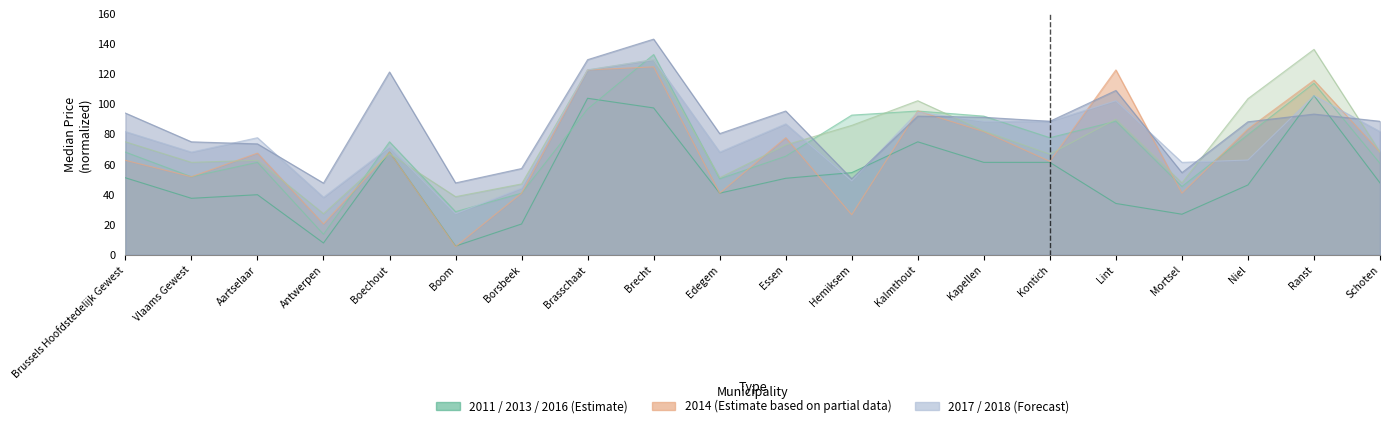

Is it true that 2018 equals 121.4 at Boechout?

True